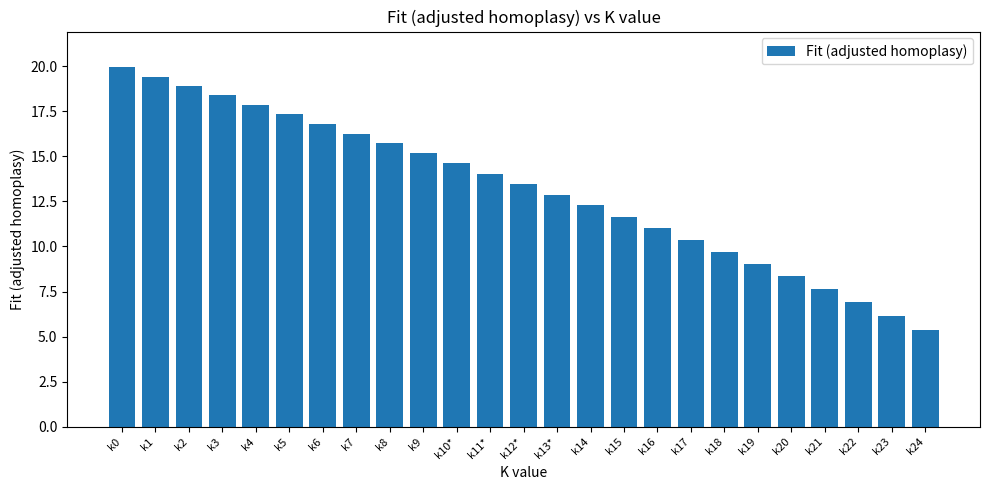

What is the sum of all values?

329.2